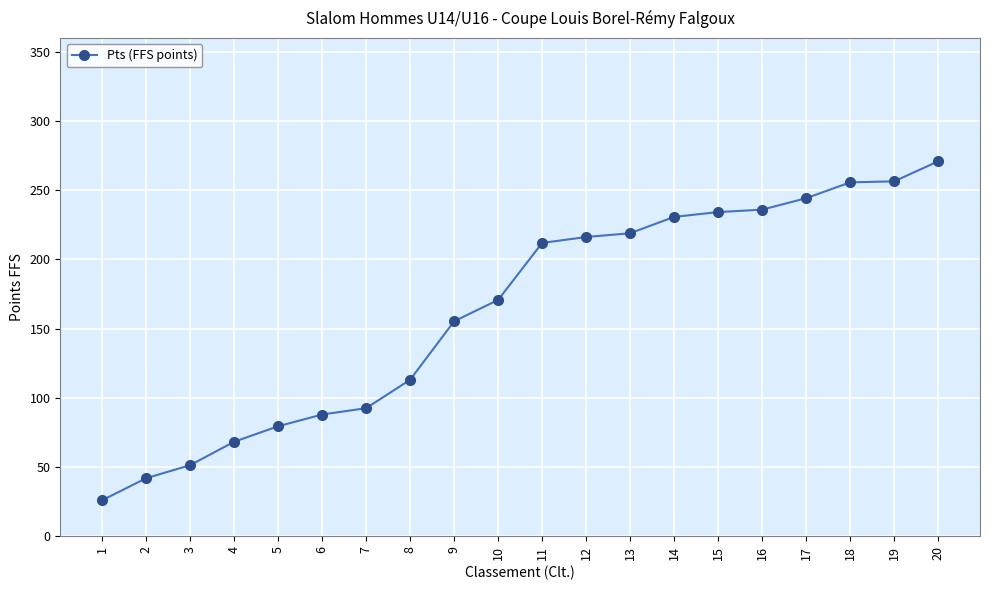

What is the value of the 18th point from the left?

255.7